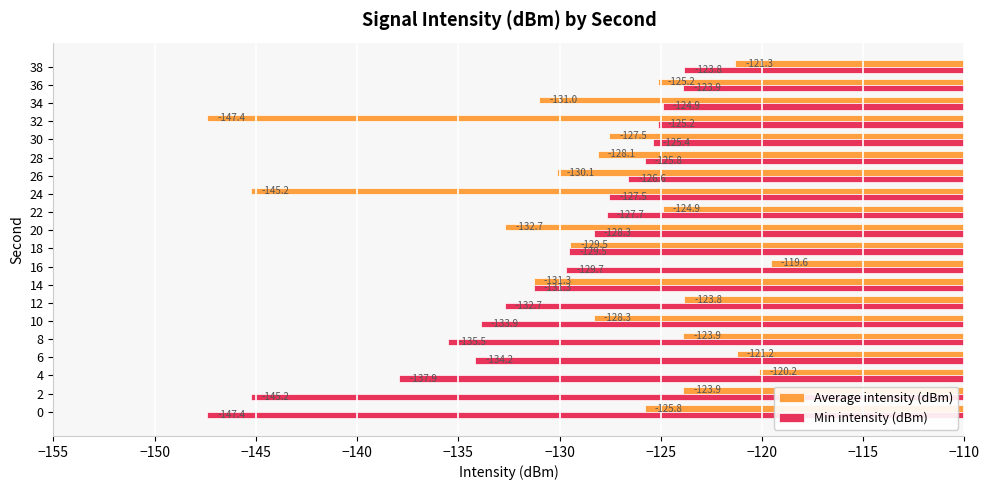

What is the minimum value for Min intensity (dBm)?

-147.4